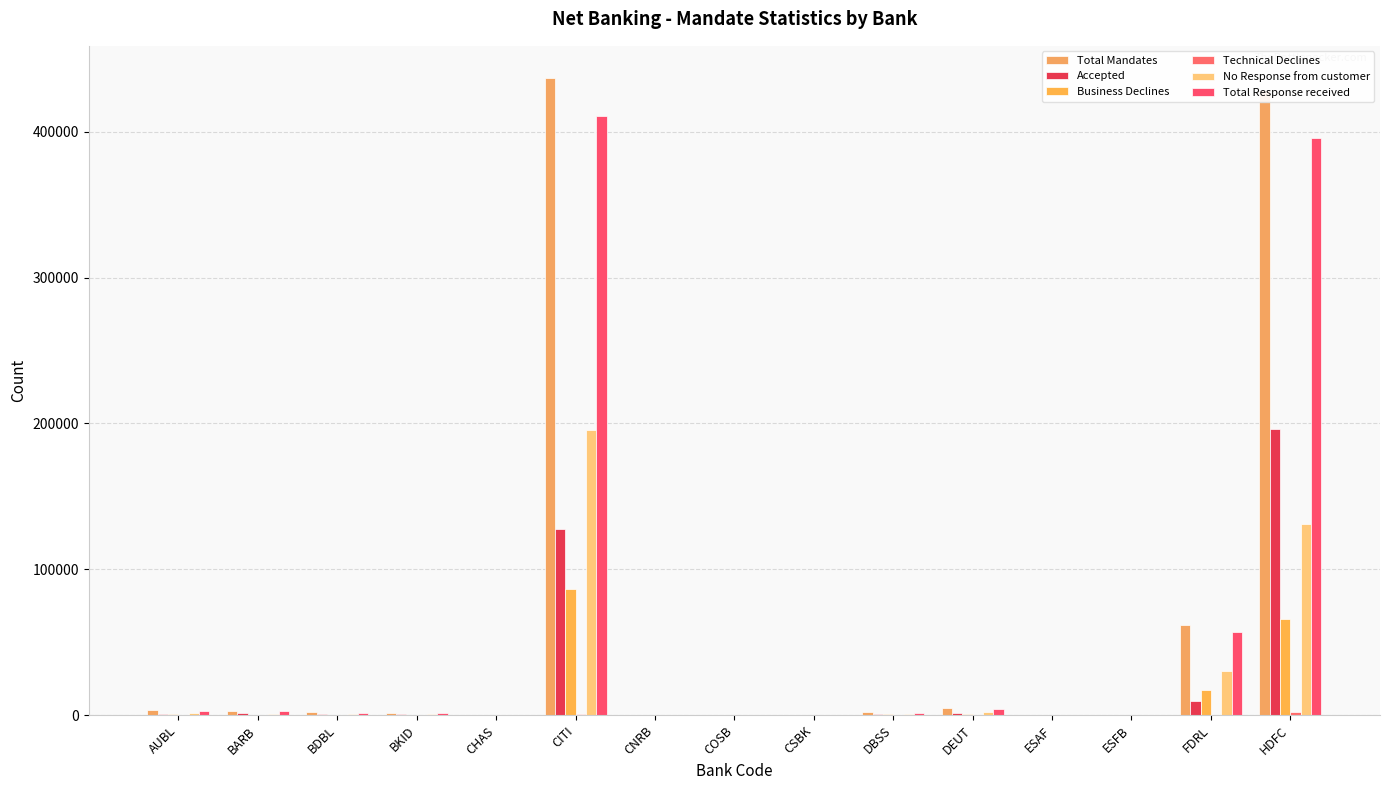

Does the chart contain stacked bars?

No